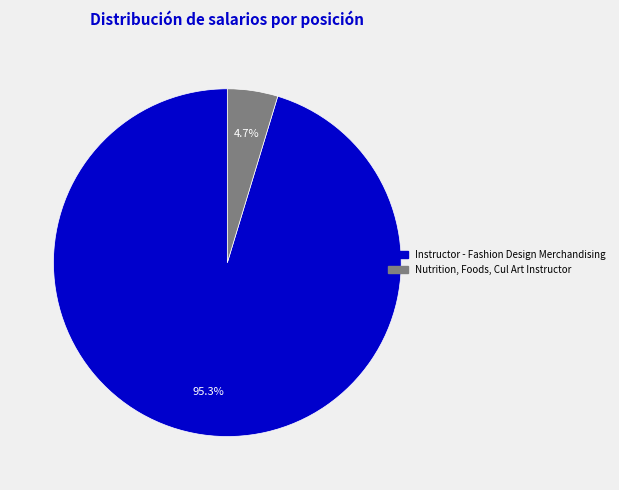

Which category accounts for the majority?

Instructor - Fashion Design Merchandising